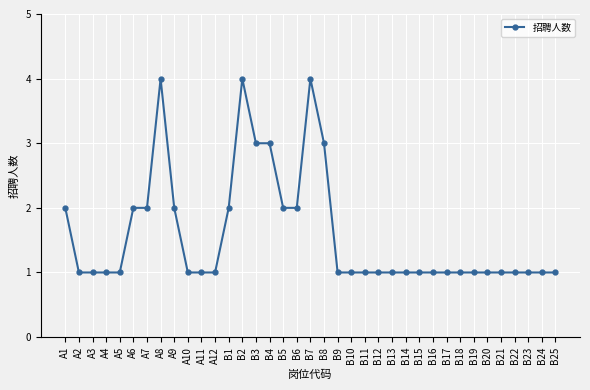

What is the ratio of the value at A9 to the value at A4?

2.0